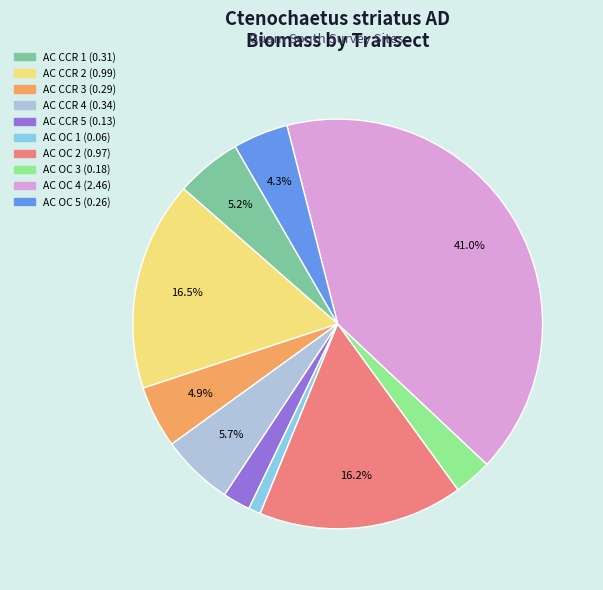

Is there any slice that represents more than half of the pie?

No